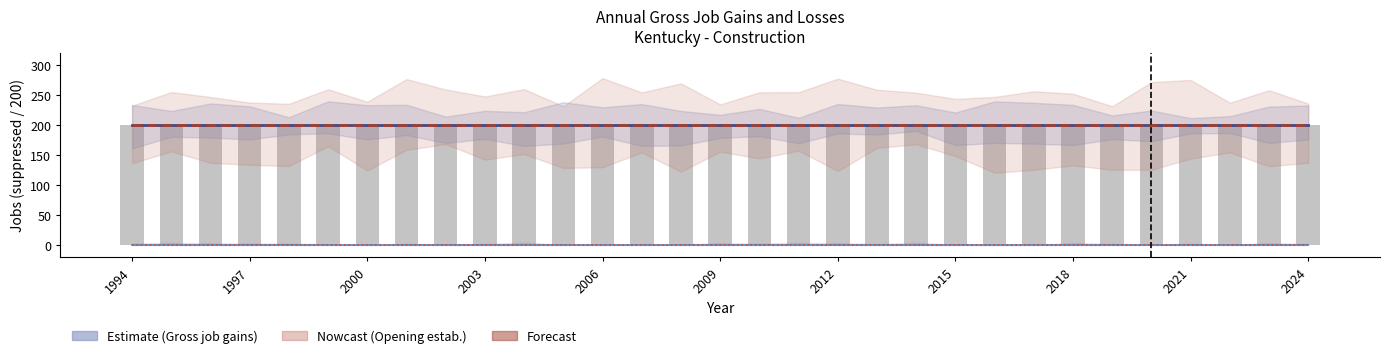

Which category has the lowest value across all series?

1994